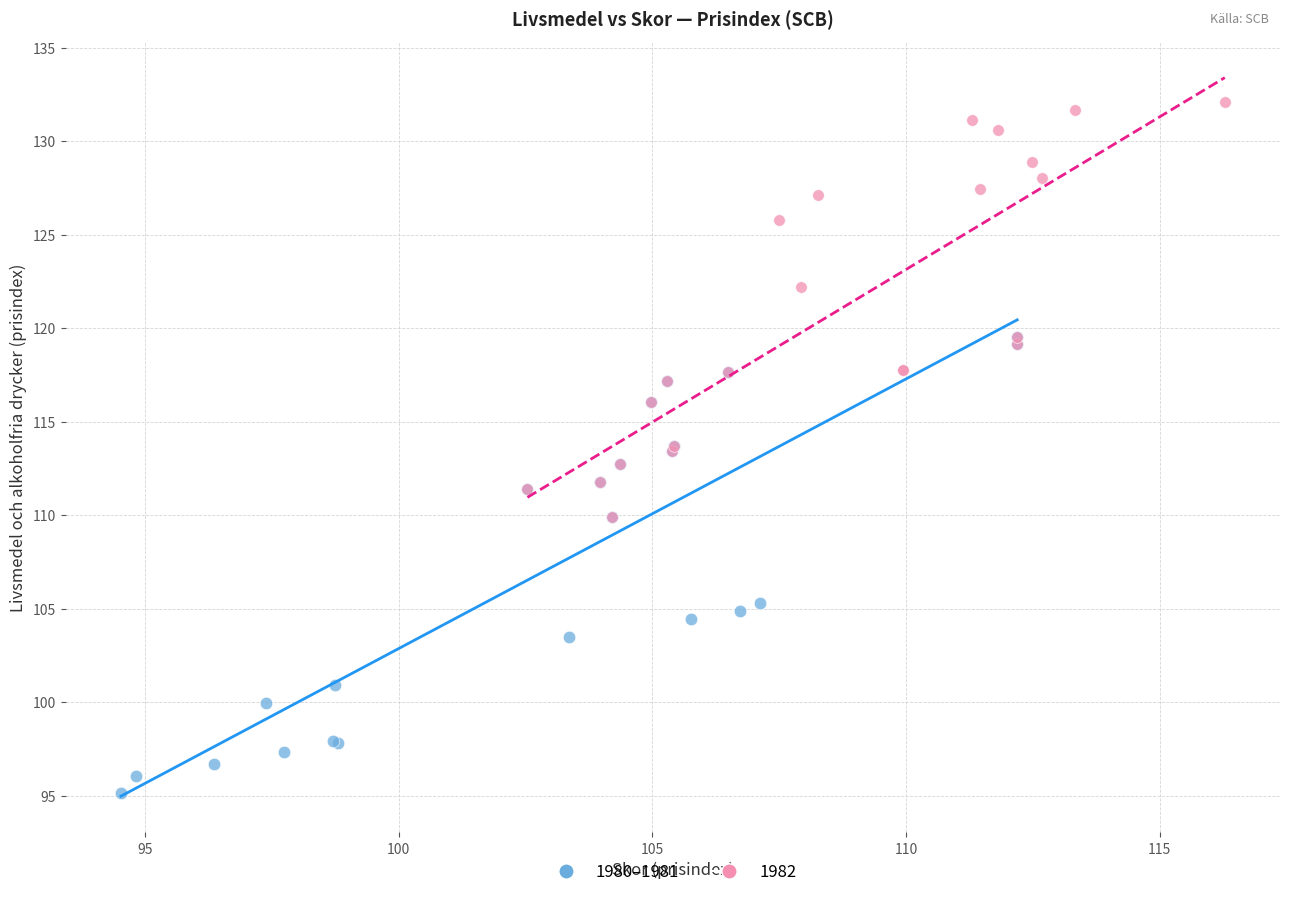

Which series contains the highest Y value?

1982